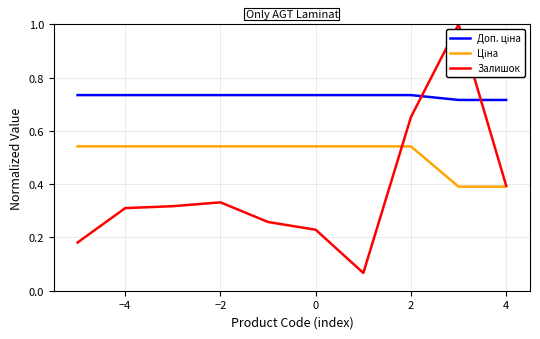

What is the greatest value displayed?

1.0